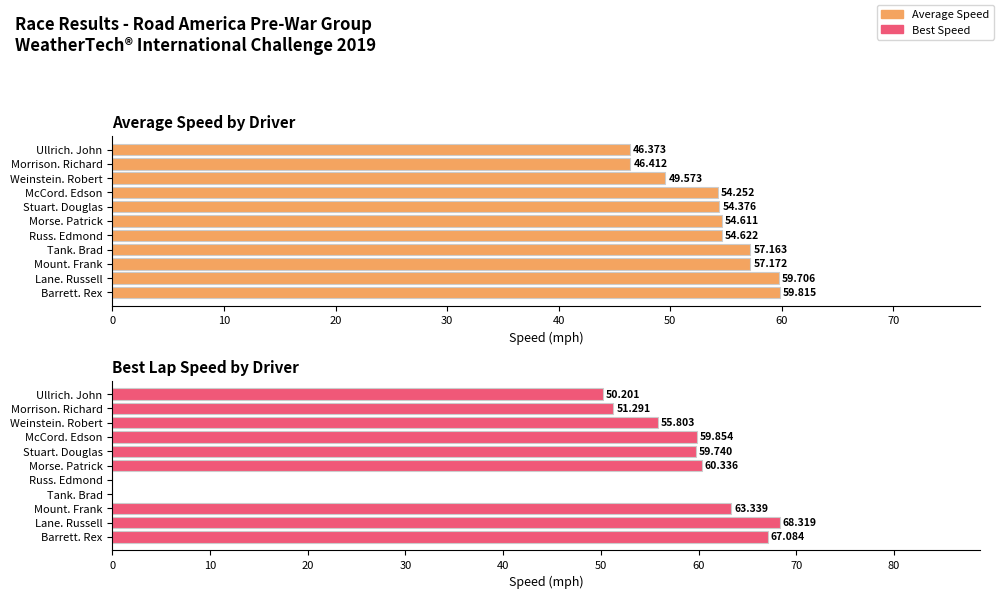

What is the maximum value for Average Speed?

59.8